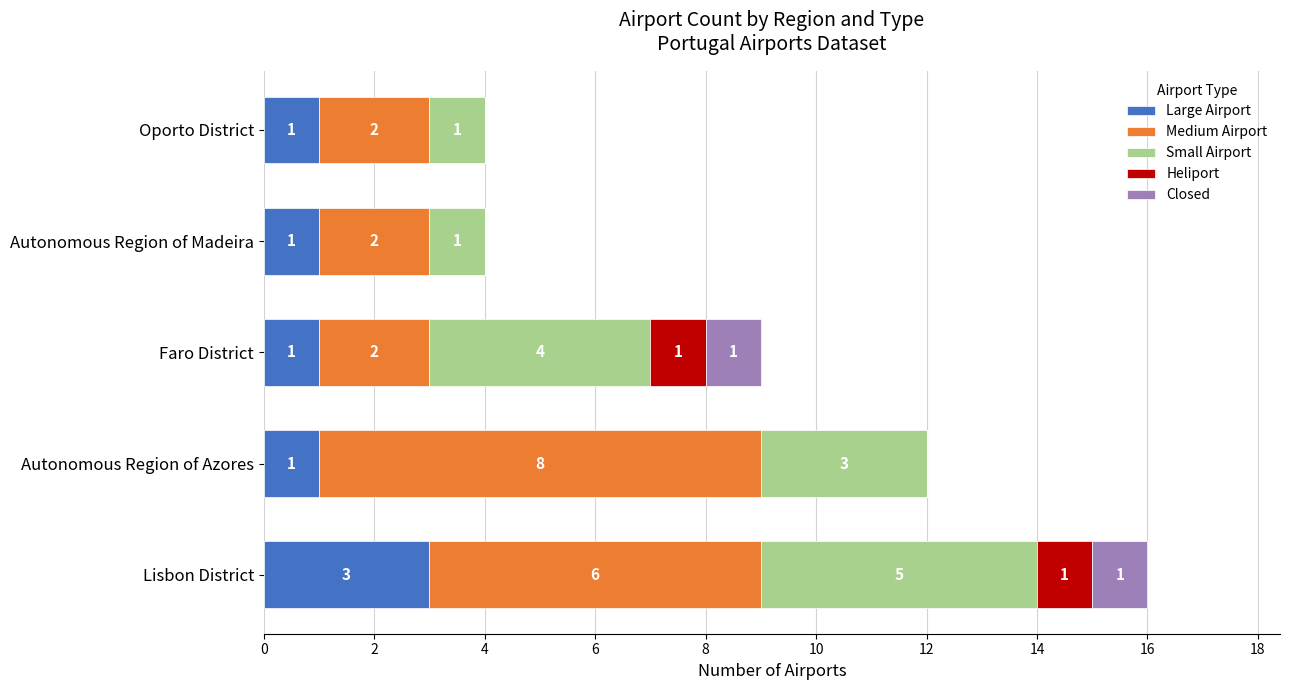

At which category is the sum across all series the highest?

Lisbon District